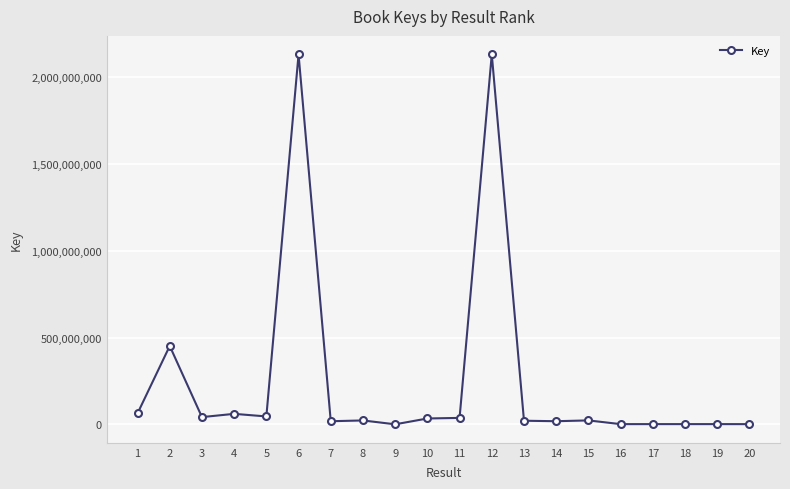

True or false: the data has more than 0 interior local peaks.

True